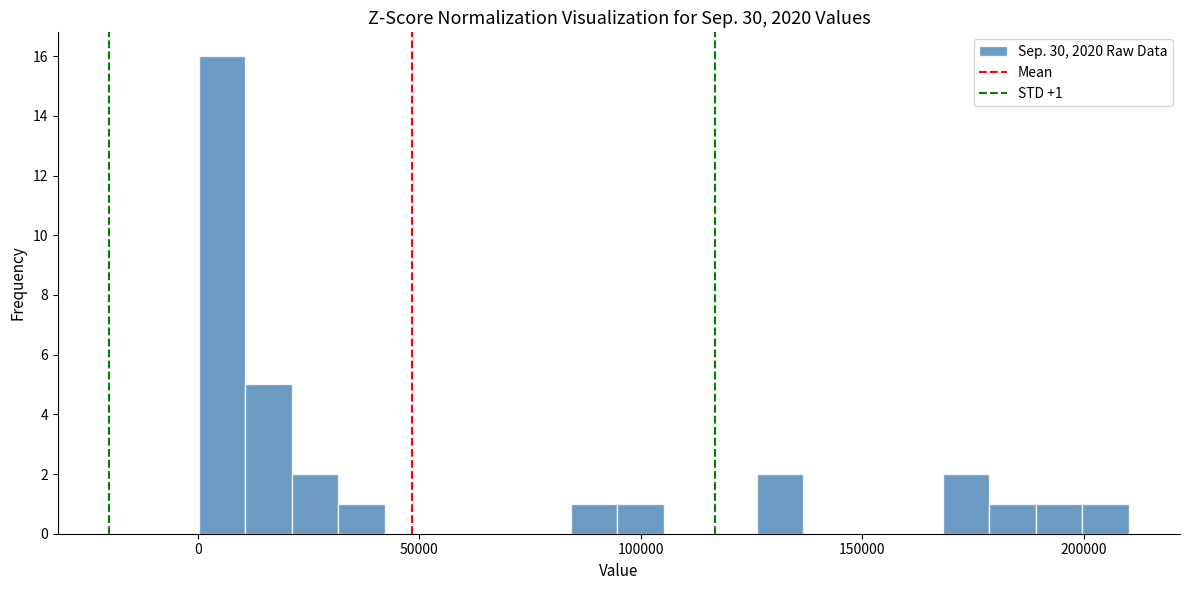

Read against the x-axis, roughly where is the centre of the tallest bar?

5000